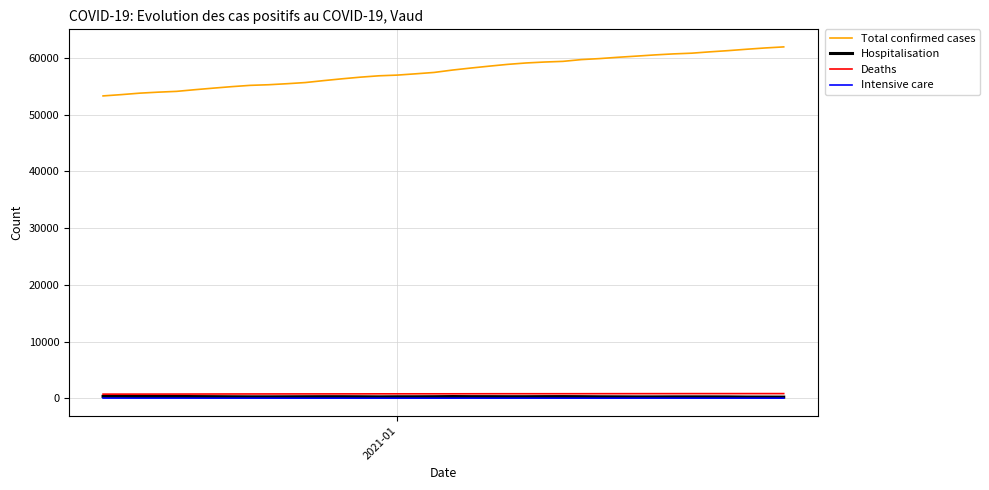

Which series has the largest range (max minus min)?

Total confirmed cases